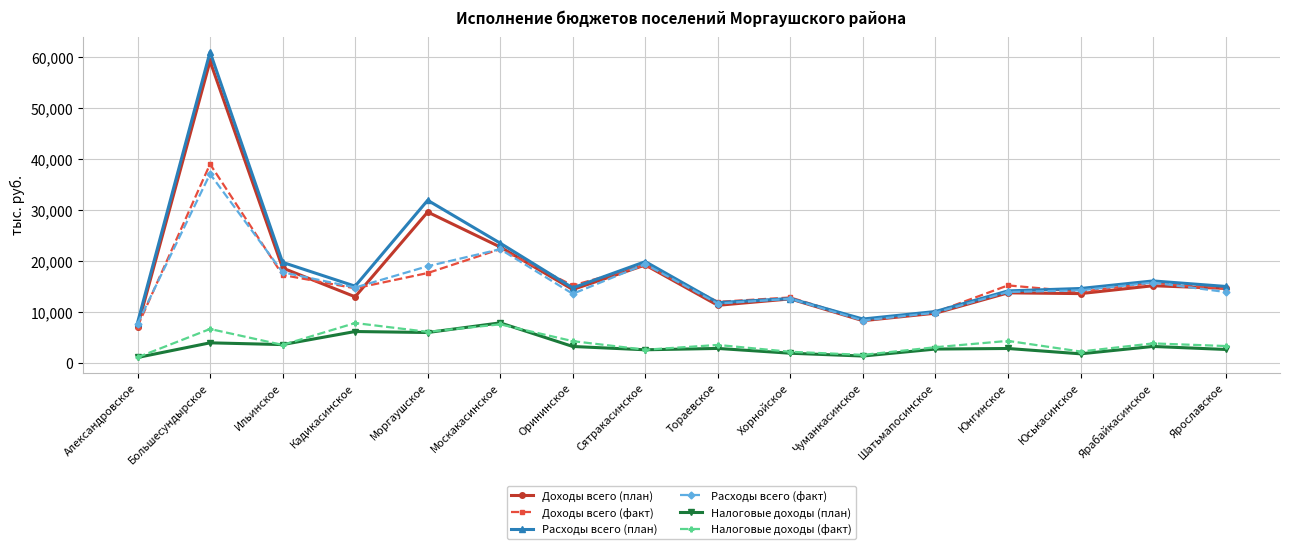

Where does the Налоговые доходы (факт) series first go above 3559?

Большесундырское